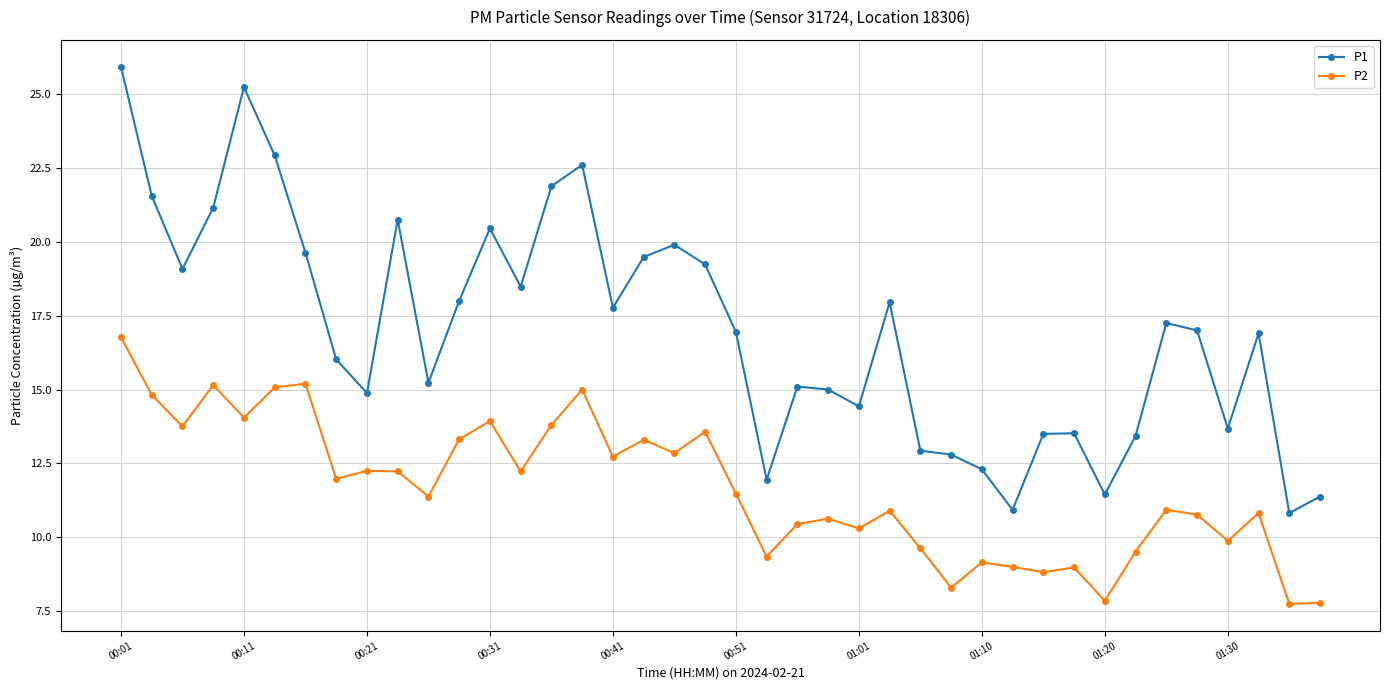

True or false: P2 and P1 intersect in this chart.

False